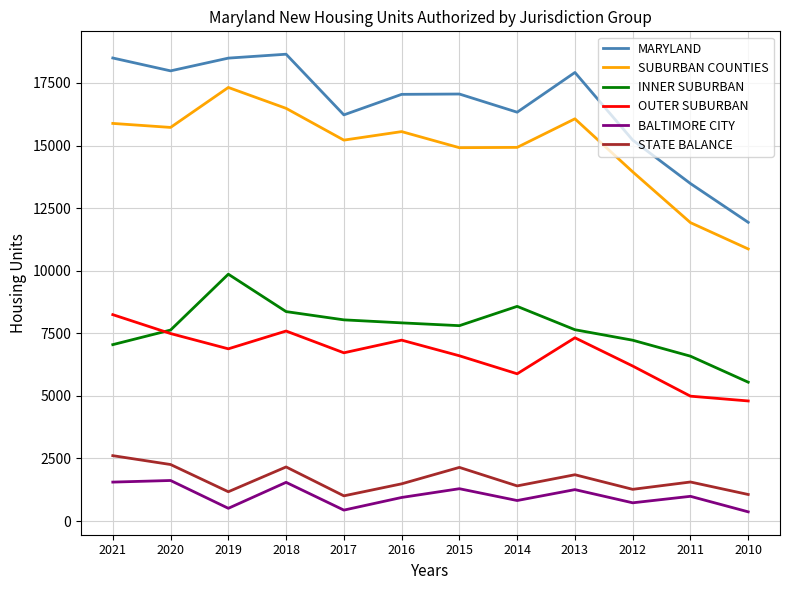

The OUTER SUBURBAN series shows 8245 at 2021. True or false?

True